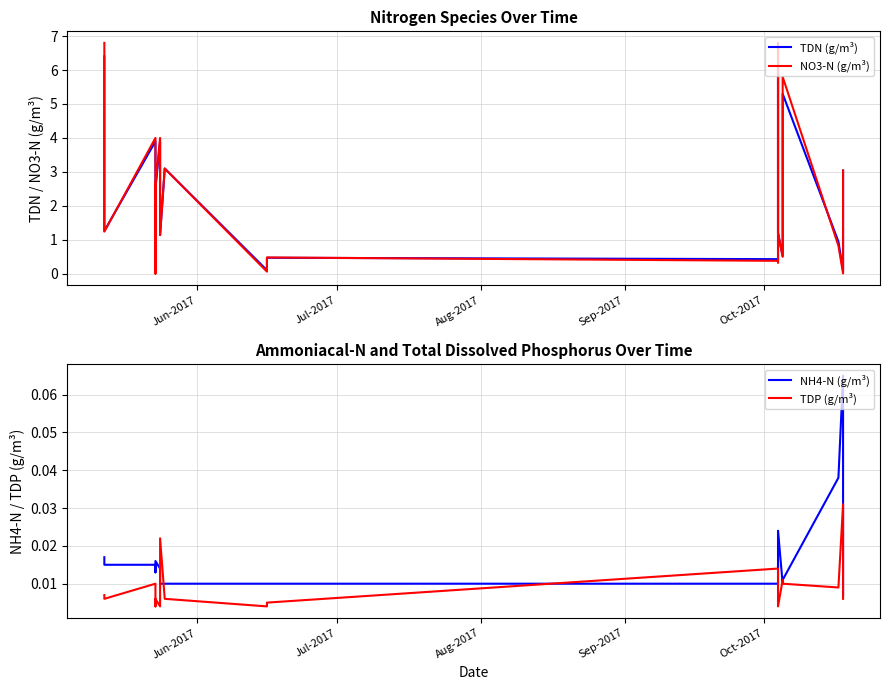

The TDN (g/m³) series shows 1.9 at 14. True or false?

False